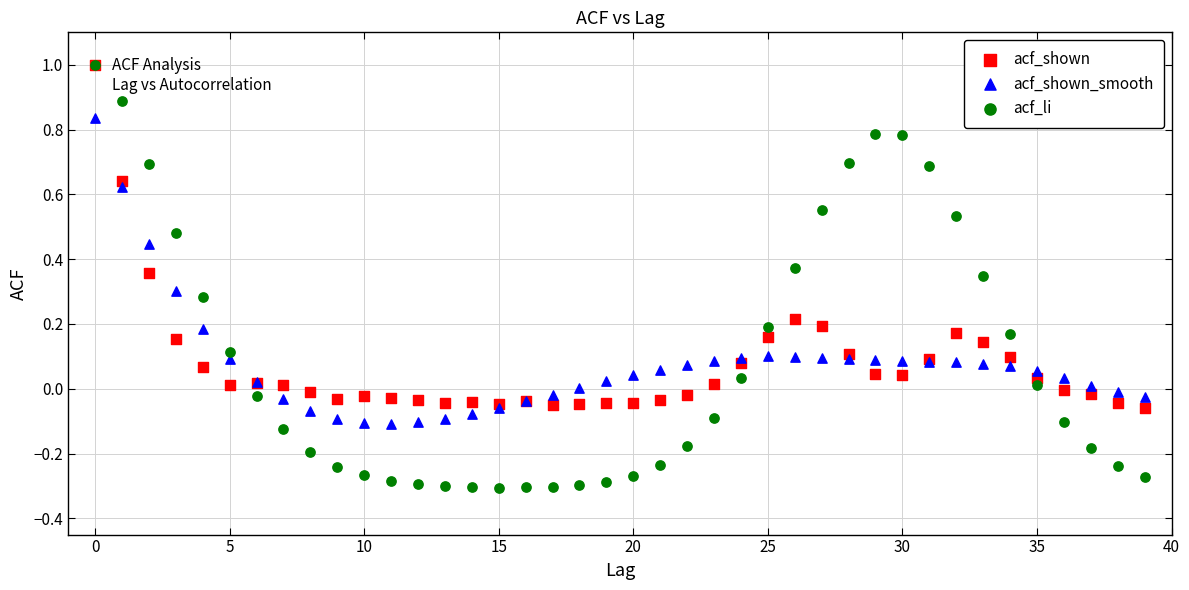

What are all the series names shown in the legend?

acf_shown, acf_shown_smooth, acf_li